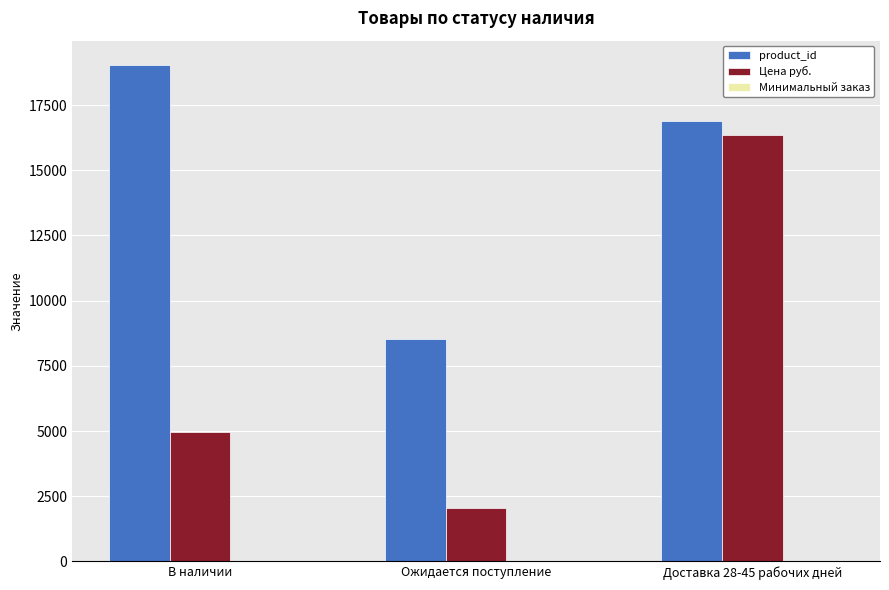

The product_id series shows 13554 at Ожидается поступление. True or false?

False